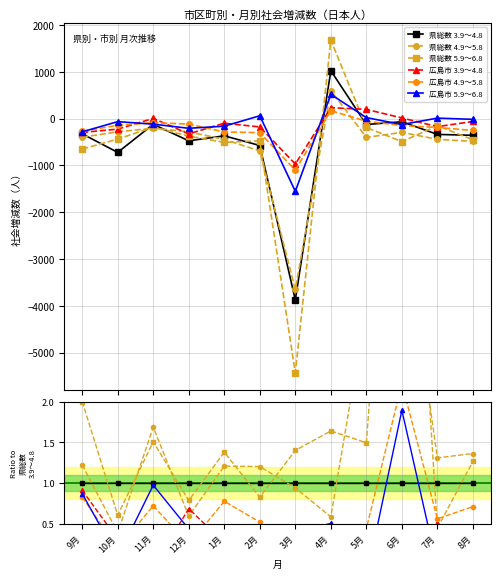

How many lines are shown in the chart?

6